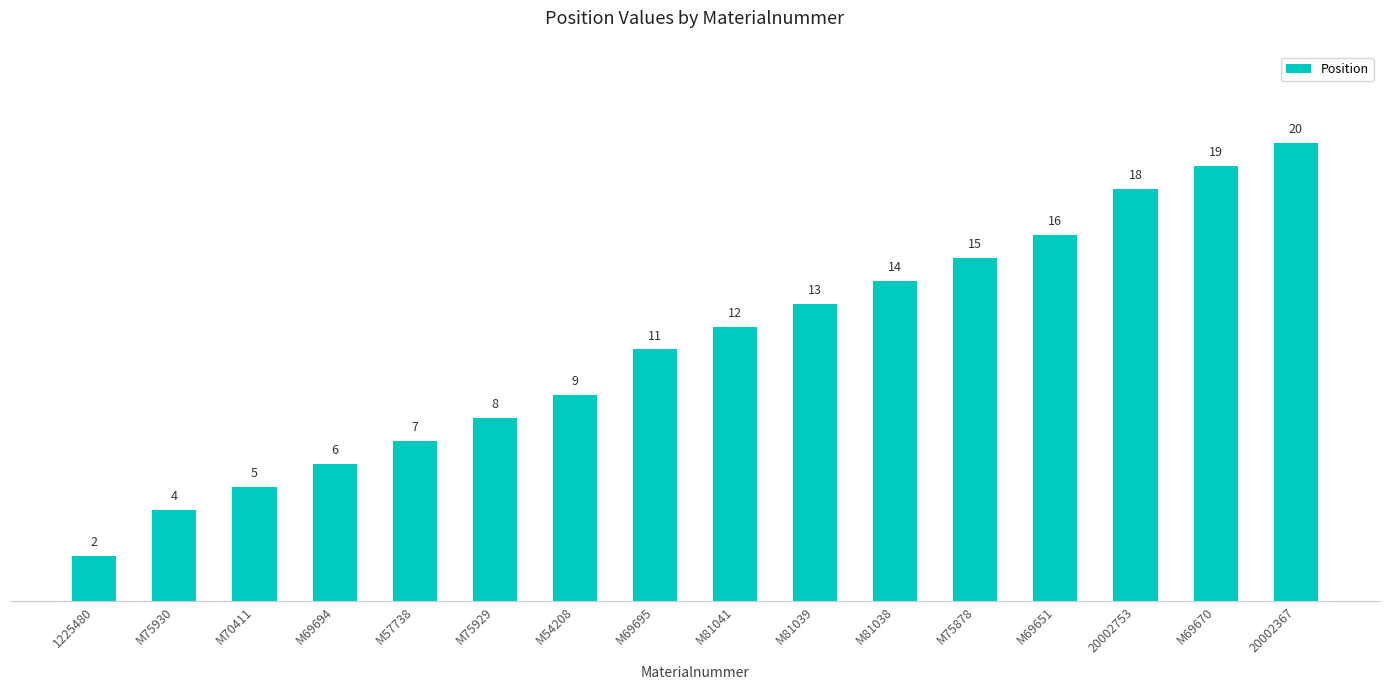

Which label corresponds to the smallest value in the chart?

1225480